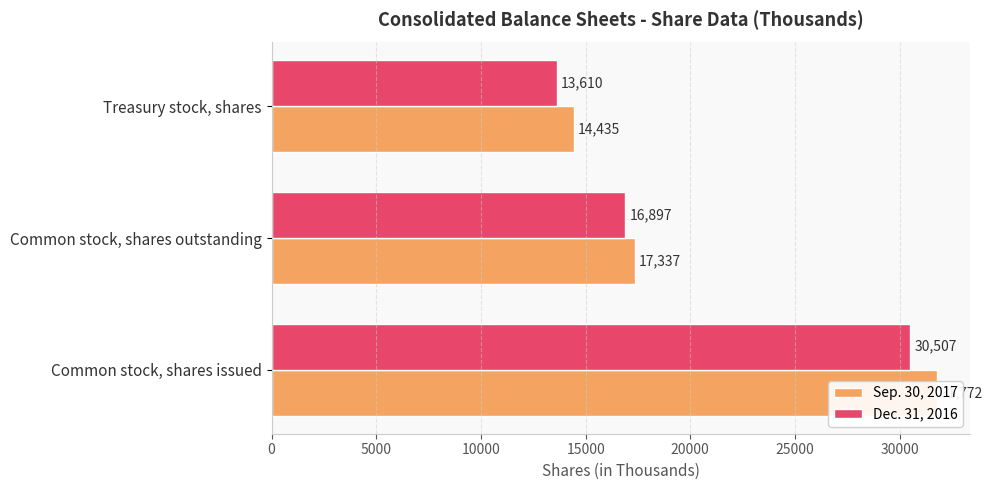

What is the approximate value of Dec. 31, 2016 at Common stock, shares issued, to the nearest 100?

30500